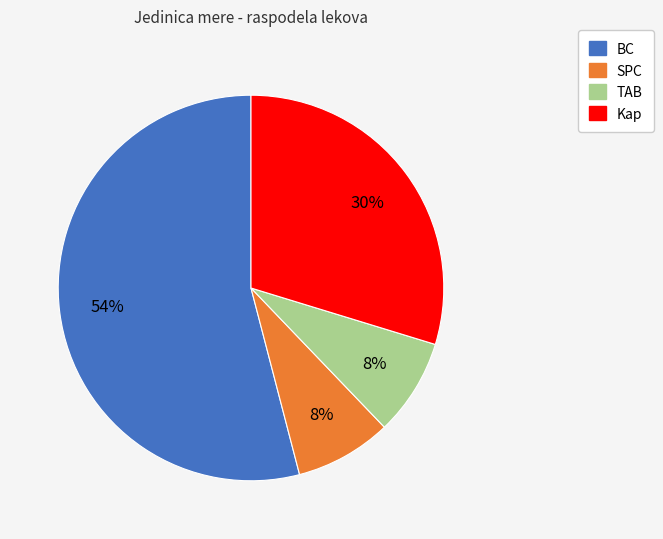

Approximately how many times larger is the value at TAB compared to SPC?

1.0